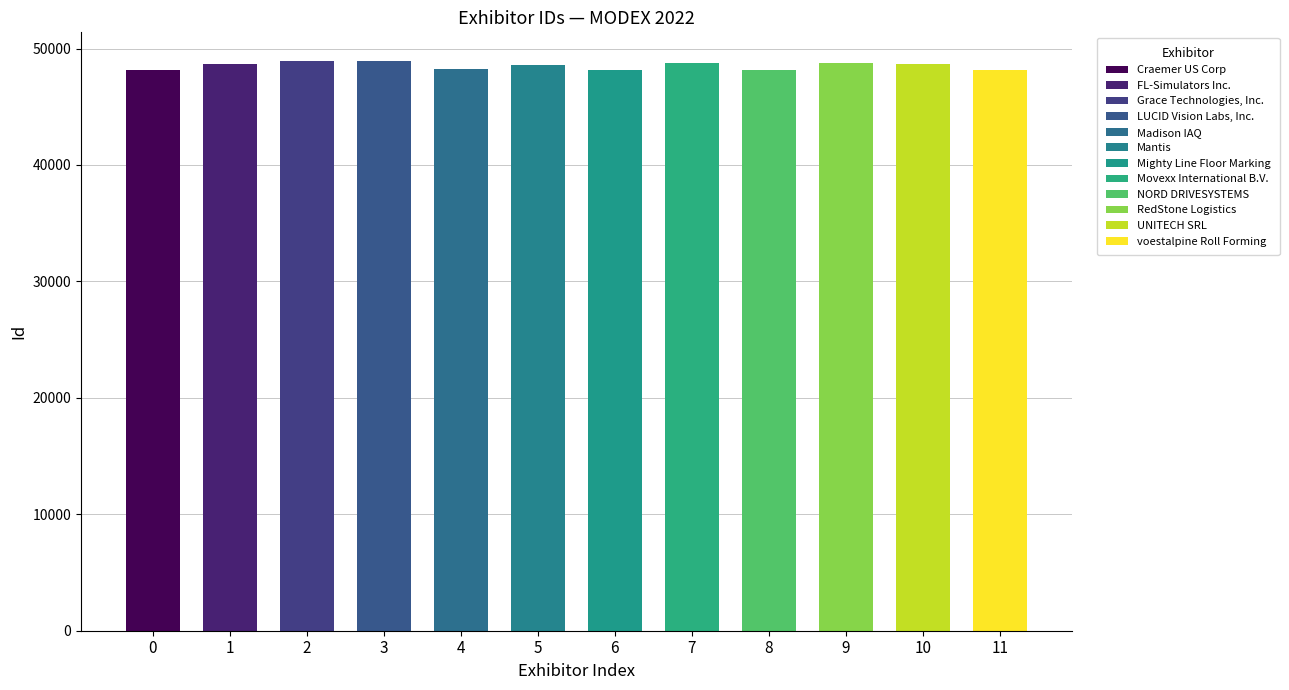

What is the sum of all values?

582194